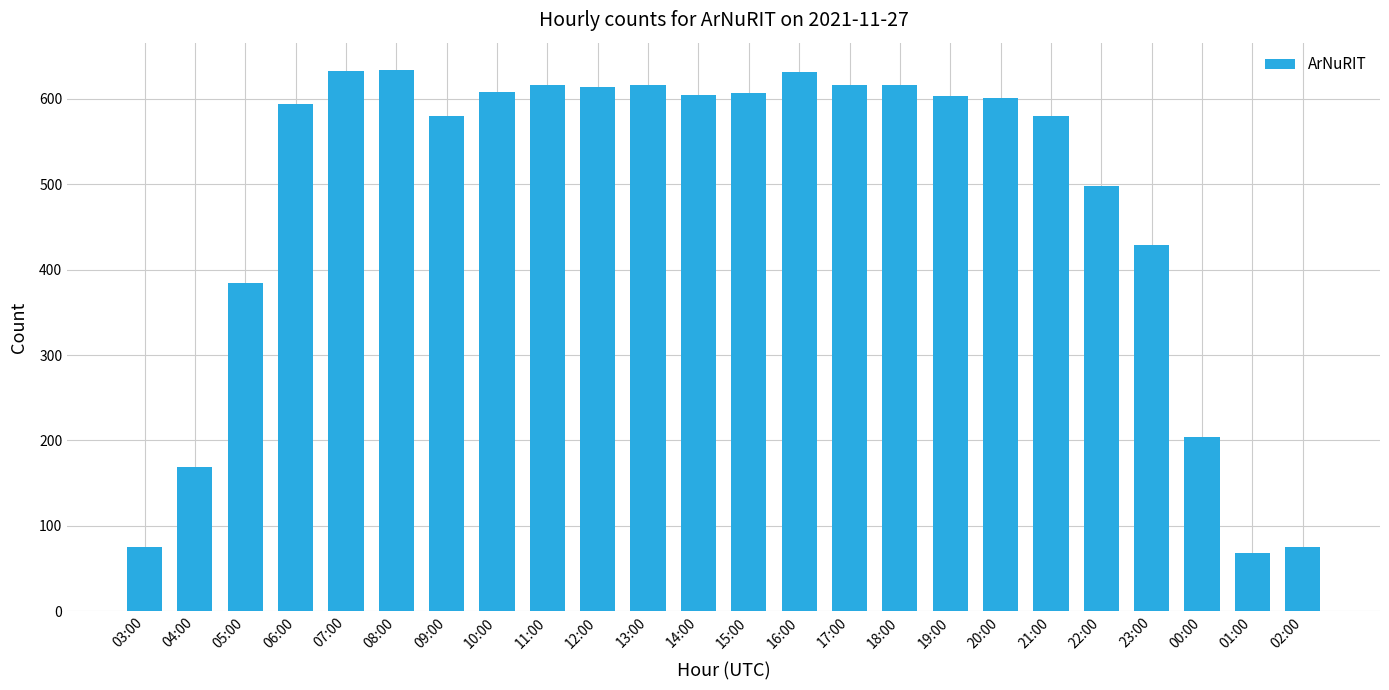

What is the difference between the second highest and minimum values?

565